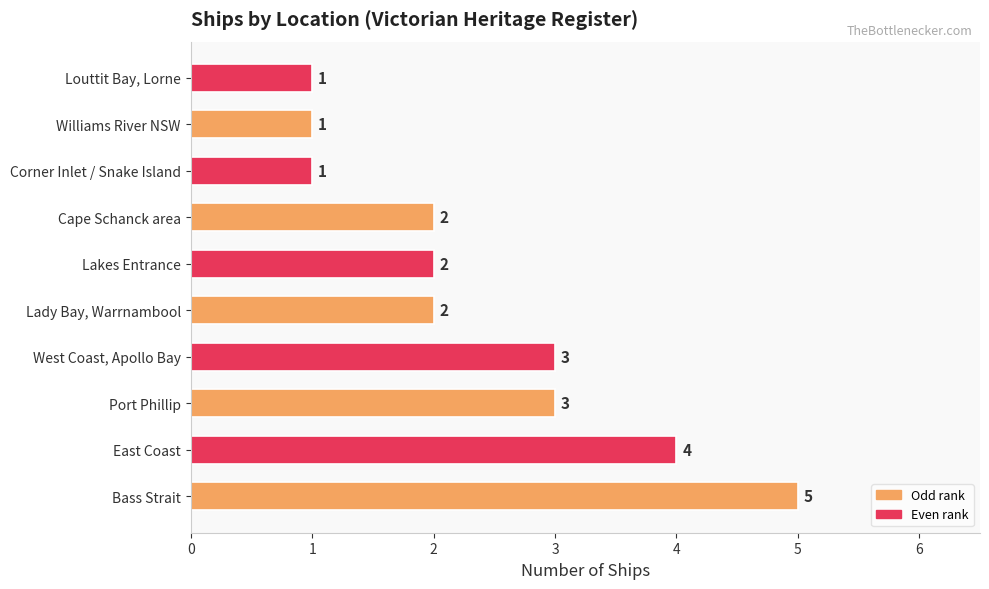

Reading top to bottom, extract all data points from this chart.

1	1	1	2	2	2	3	3	4	5